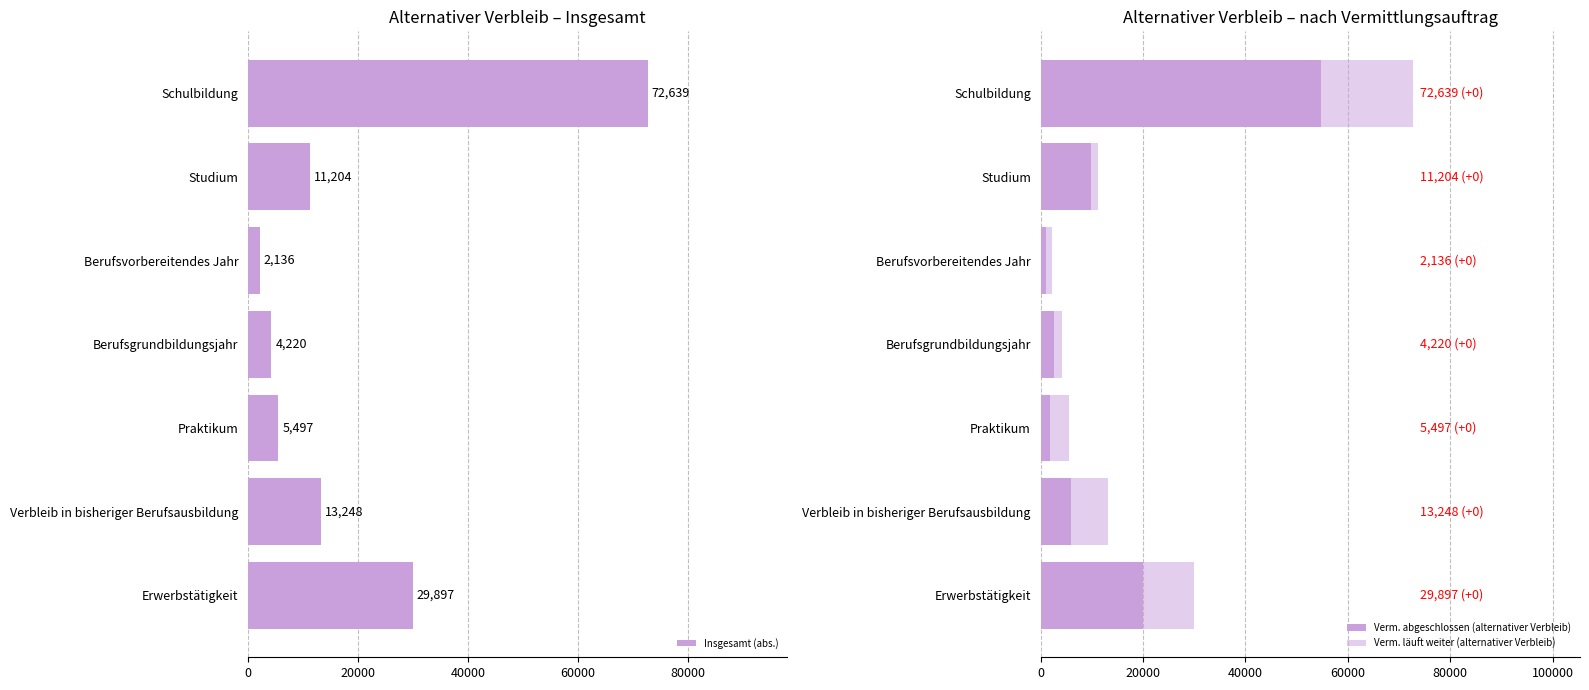

The value of Insgesamt (abs.) at Studium is 11204. True or false?

True